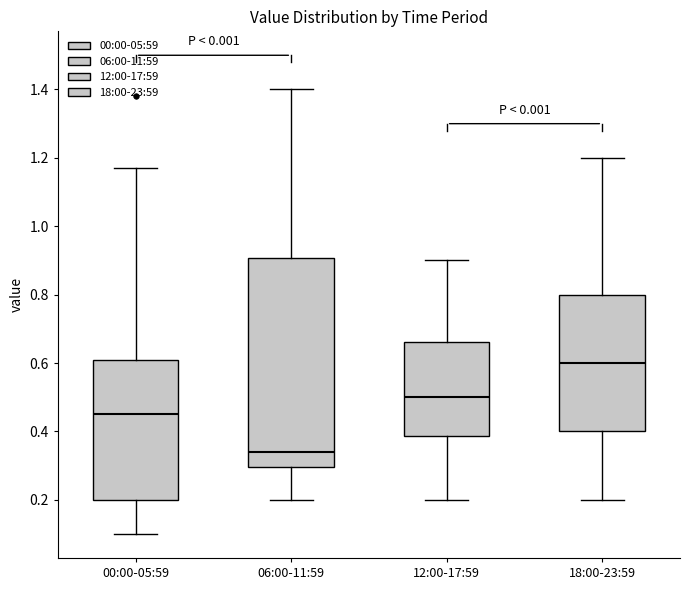

Where does the median line of the box for 06:00-11:59 sit on the y-axis? The values are not printed on the chart, so give them approximately, as read against the axis.

0.34